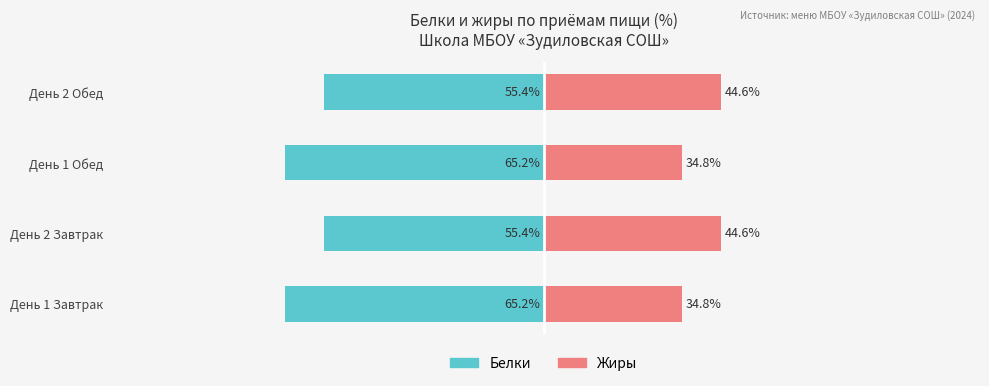

Is it true that Жиры equals 69.0 at День 2 Обед?

False